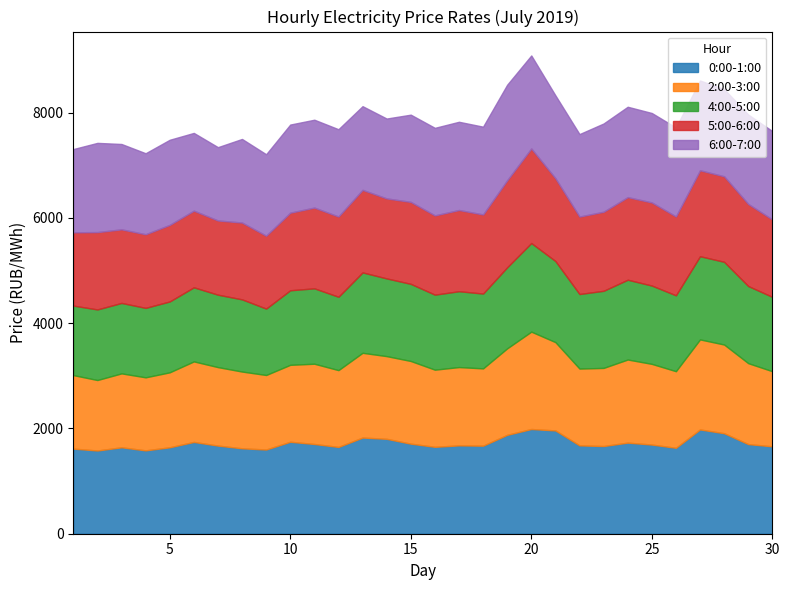

Where does the 6:00-7:00 series first go above 1663?

2